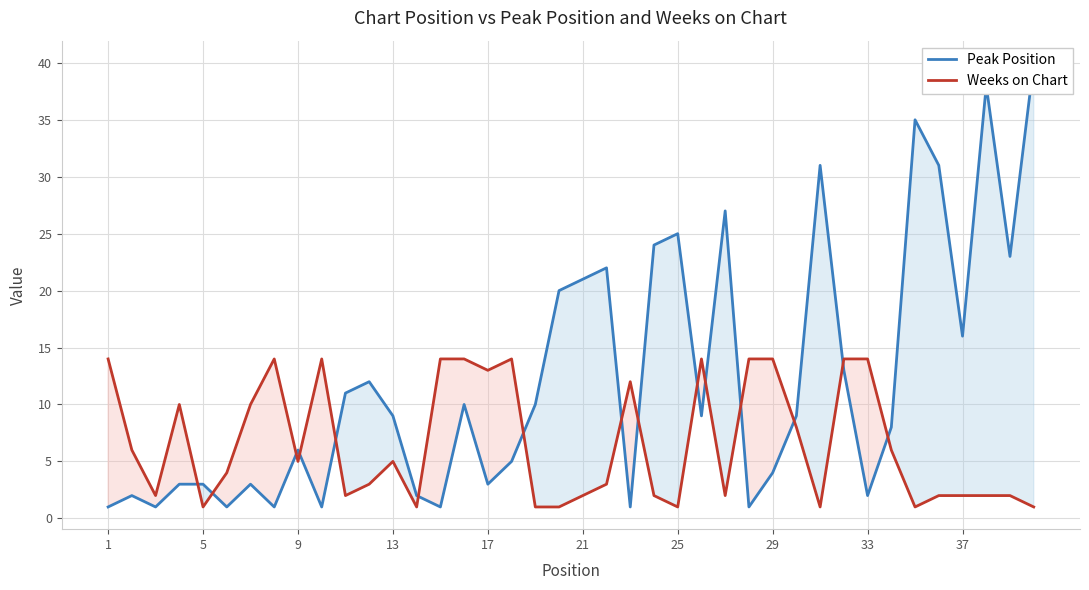

What is the value of the Peak Position point at the 33rd from the left?

2